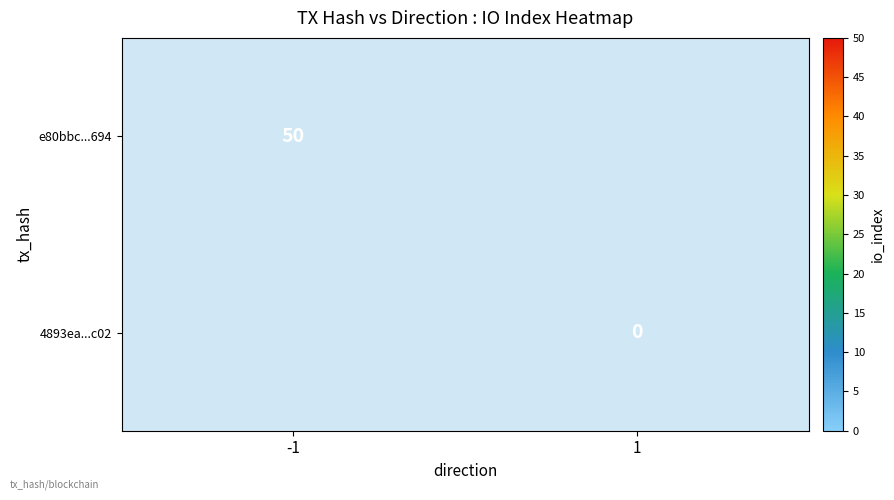

How many series are shown in this chart?

2